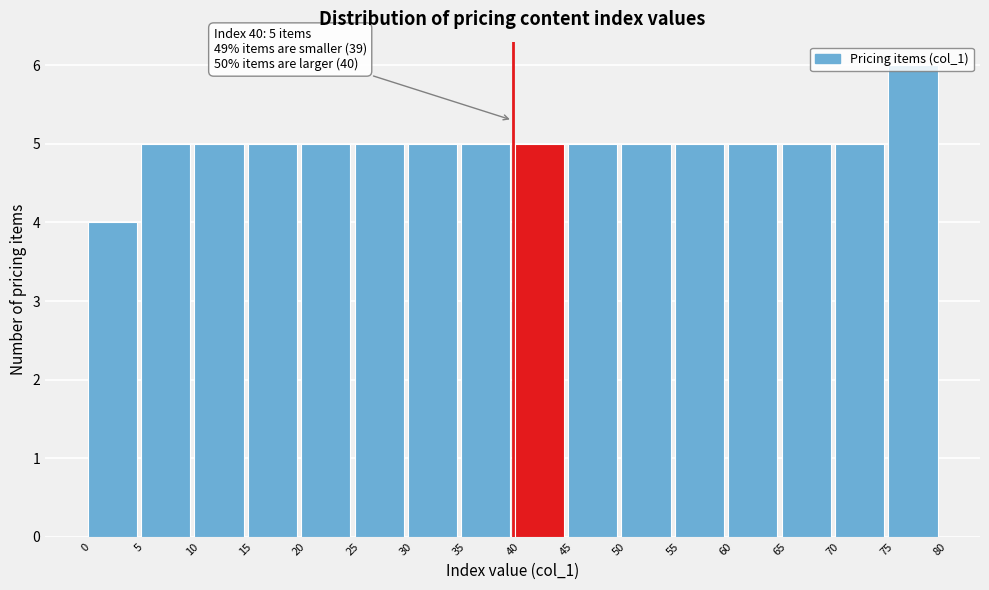

Over which range of the x-axis is the bar tallest?

75 to 80